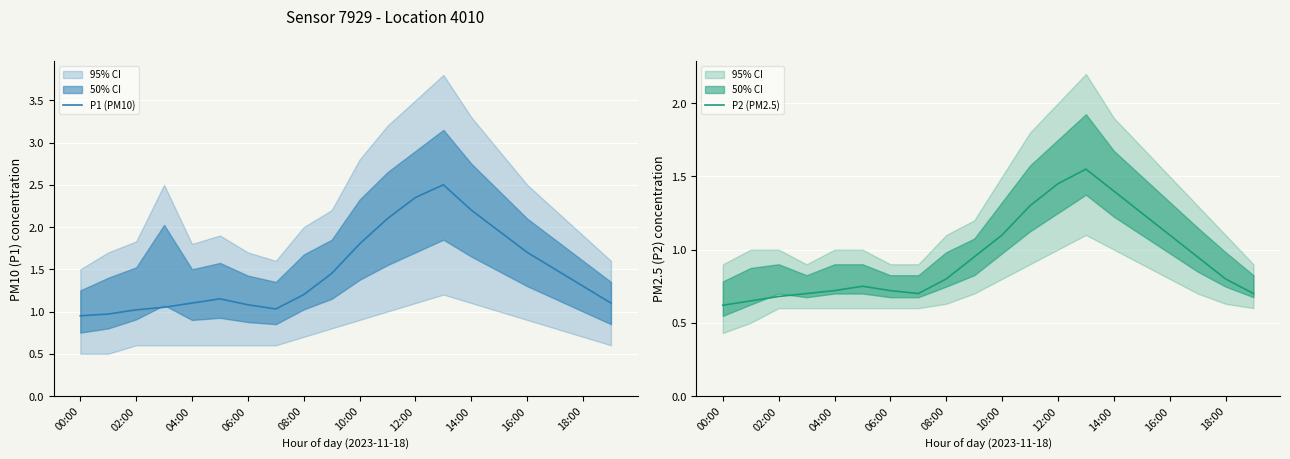

At how many categories does at least one series exceed 2?

4